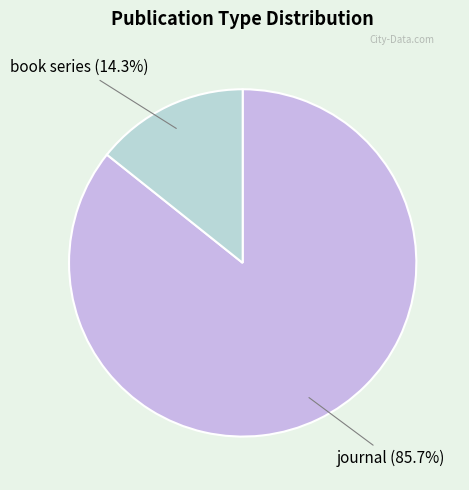

How many segments does this pie chart have?

2